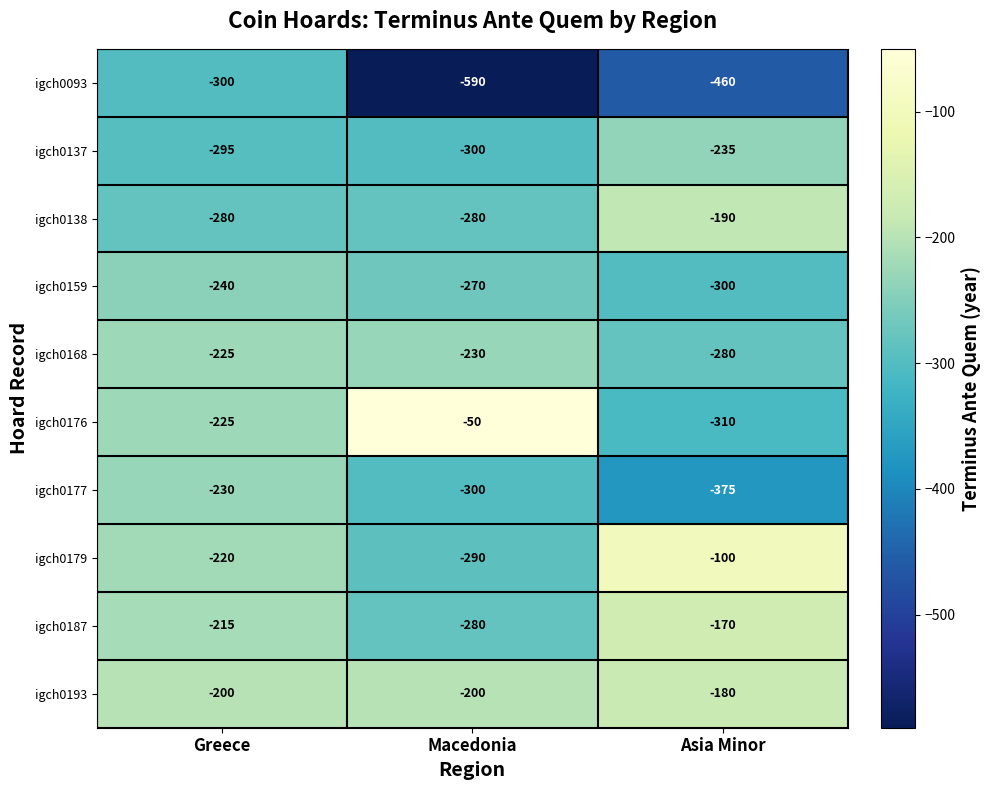

Reading left to right, transcribe all the data shown in this chart.

igch0093: -300	-590	-460
igch0137: -295	-300	-235
igch0138: -280	-280	-190
igch0159: -240	-270	-300
igch0168: -225	-230	-280
igch0176: -225	-50	-310
igch0177: -230	-300	-375
igch0179: -220	-290	-100
igch0187: -215	-280	-170
igch0193: -200	-200	-180